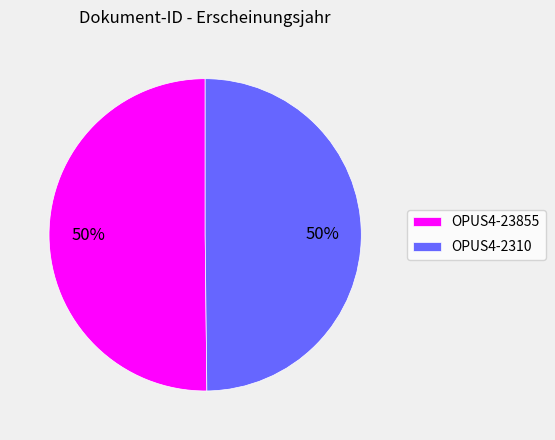

To the nearest percent, what percentage of the pie is OPUS4-23855?

50%